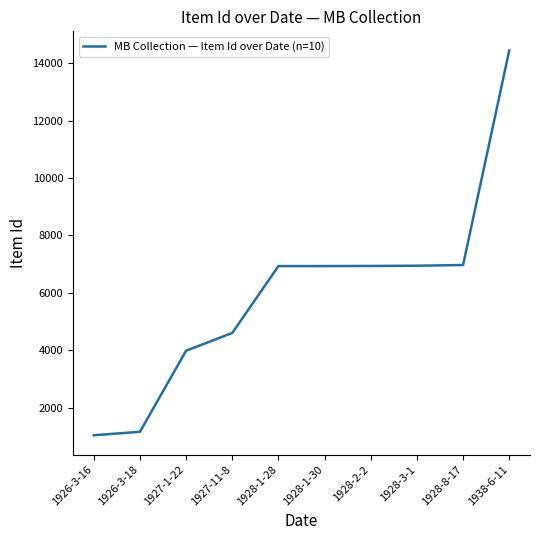

Approximately how many times larger is the value at 1928-1-30 compared to 1928-8-17?

1.0